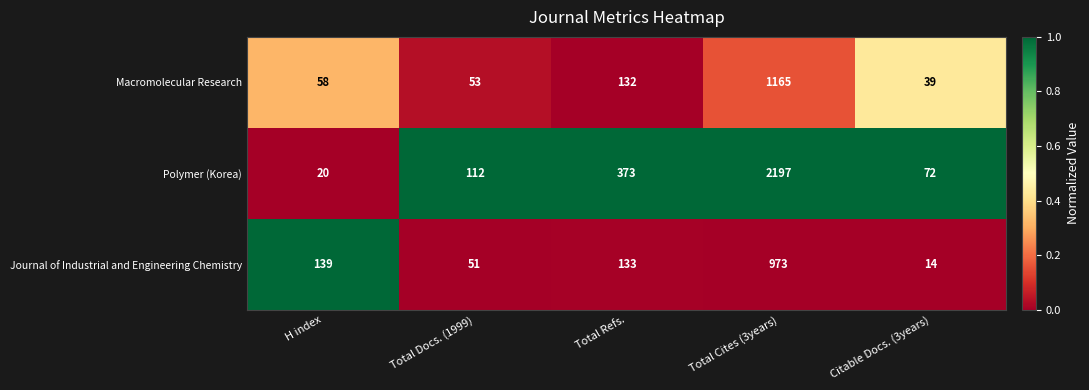

Reading left to right, transcribe all the data shown in this chart.

Macromolecular Research: 58	53	132	1165	39
Polymer (Korea): 20	112	373	2197	72
Journal of Industrial and Engineering Chemistry: 139	51	133	973	14